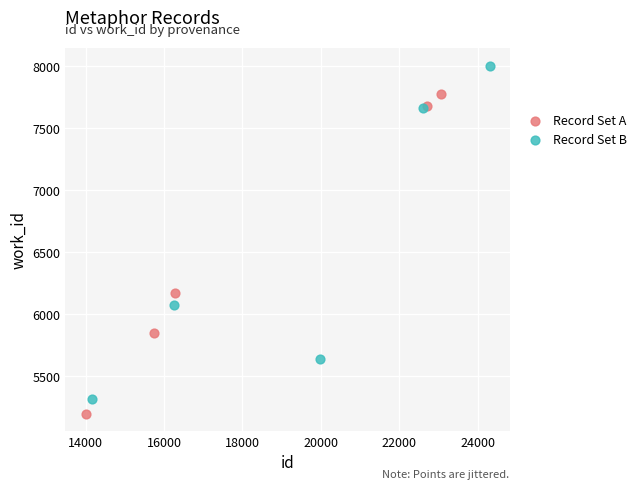

What are all the series names shown in the legend?

Record Set A, Record Set B